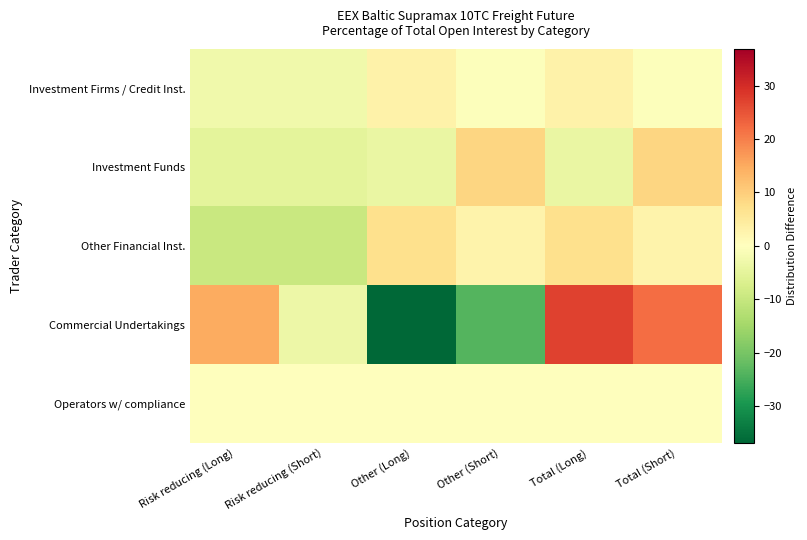

What is the difference between the highest and lowest values at Risk reducing (Long)?

24.7